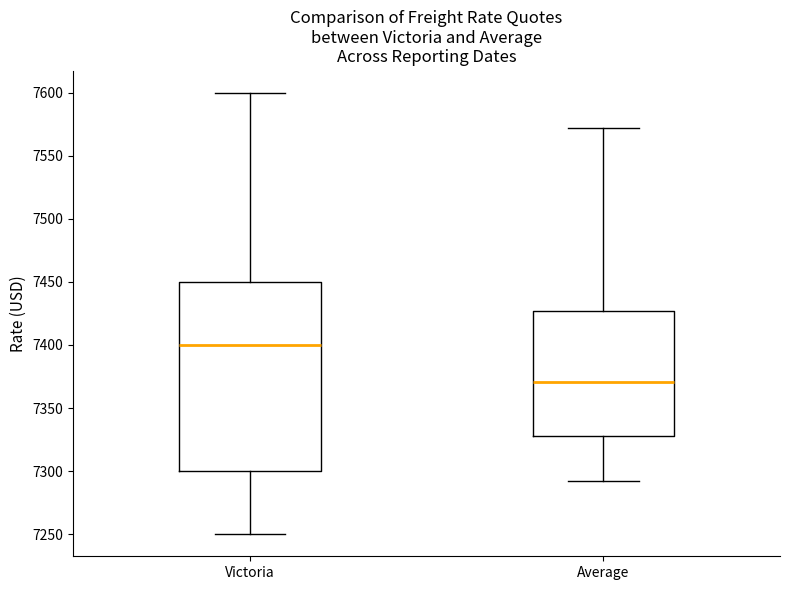

Reading left to right, read every box against the y-axis: the position of its median line, the range the box covers, and the ends of its whiskers. The values are not printed on the chart, so give them approximately, as read against the axis.

Victoria: median 7400, box 7300 to 7450, whiskers 7250 to 7600
Average: median 7370, box 7330 to 7425, whiskers 7290 to 7570